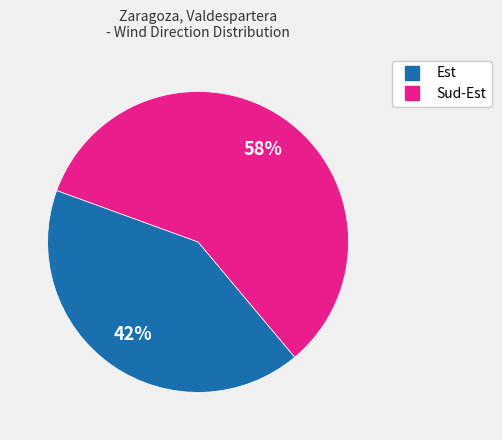

The Sud-Est slice represents 58% of the pie. True or false?

True